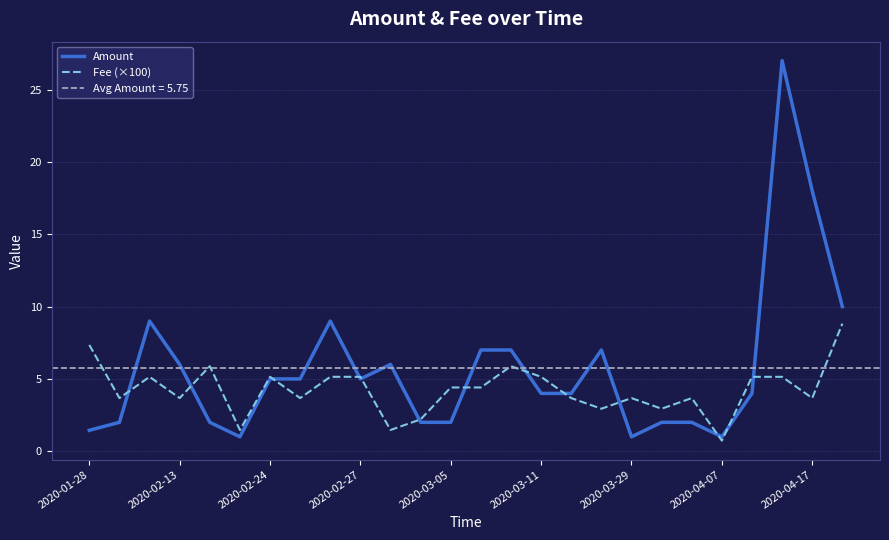

How many data points in Fee (×100) are less than 4?

13